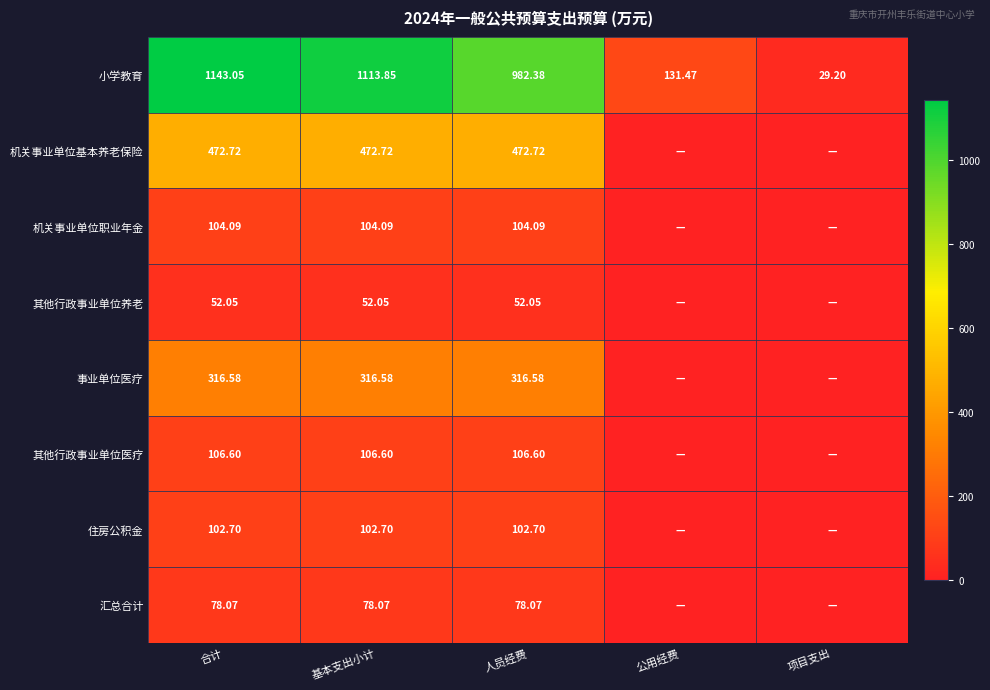

Rank the series at 合计 from highest to lowest value.

小学教育, 机关事业单位基本养老保险, 事业单位医疗, 其他行政事业单位医疗, 机关事业单位职业年金, 住房公积金, 汇总合计, 其他行政事业单位养老